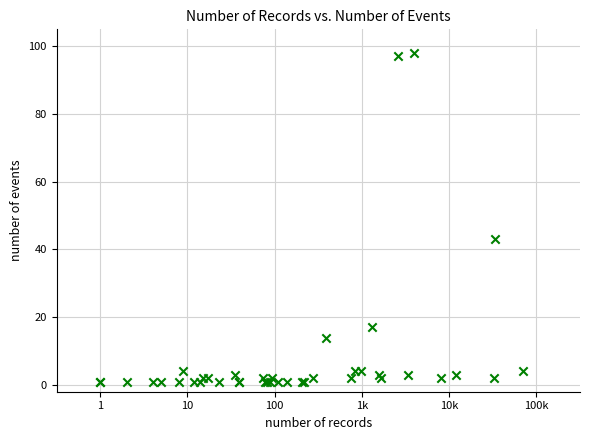

What Y value in the scatter plot is closest to 49?

43